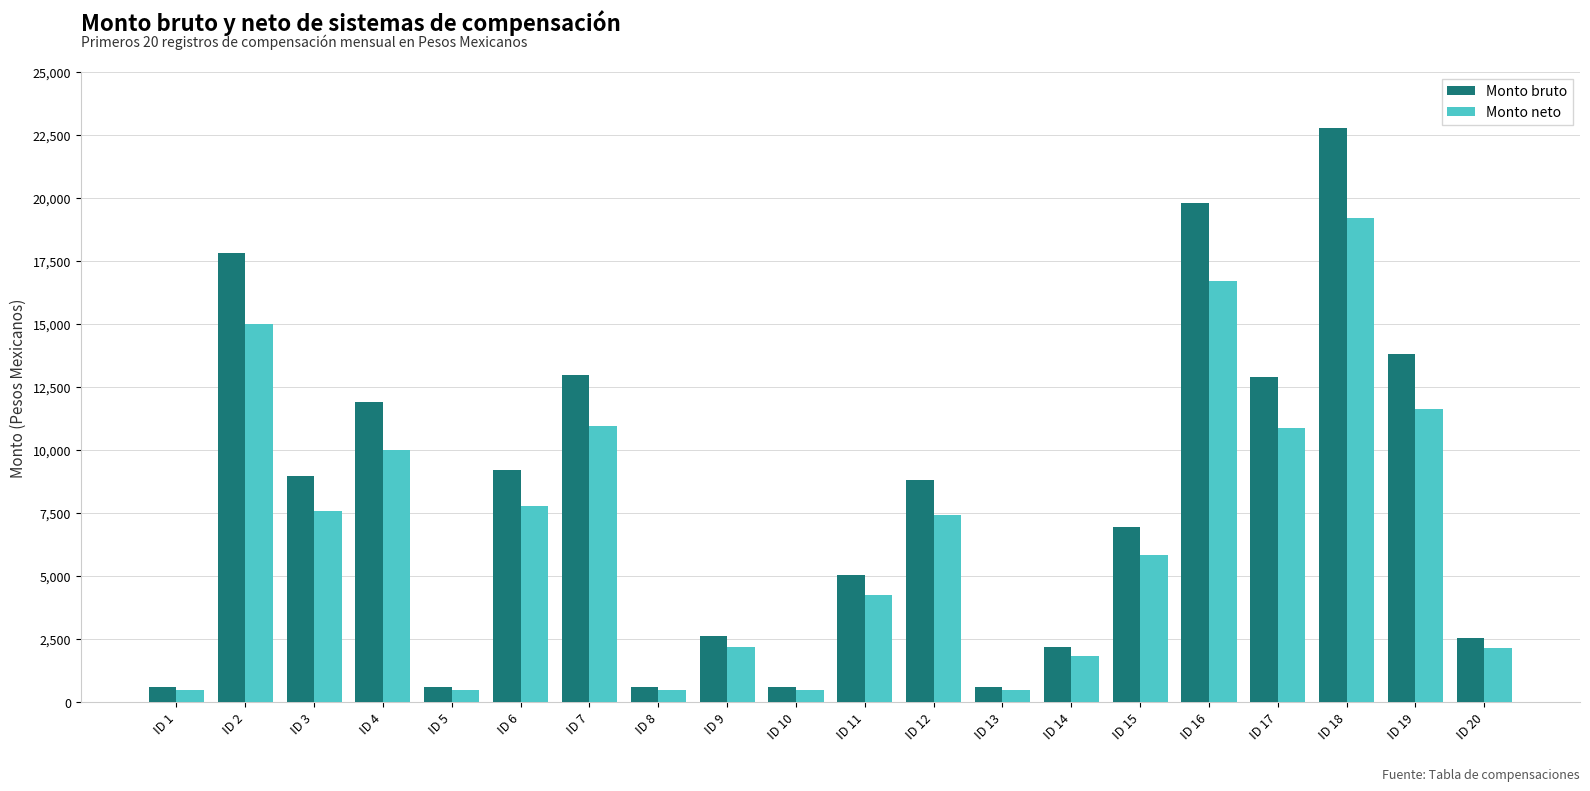

Is it true that Monto bruto equals 8799.9 at ID 12?

True